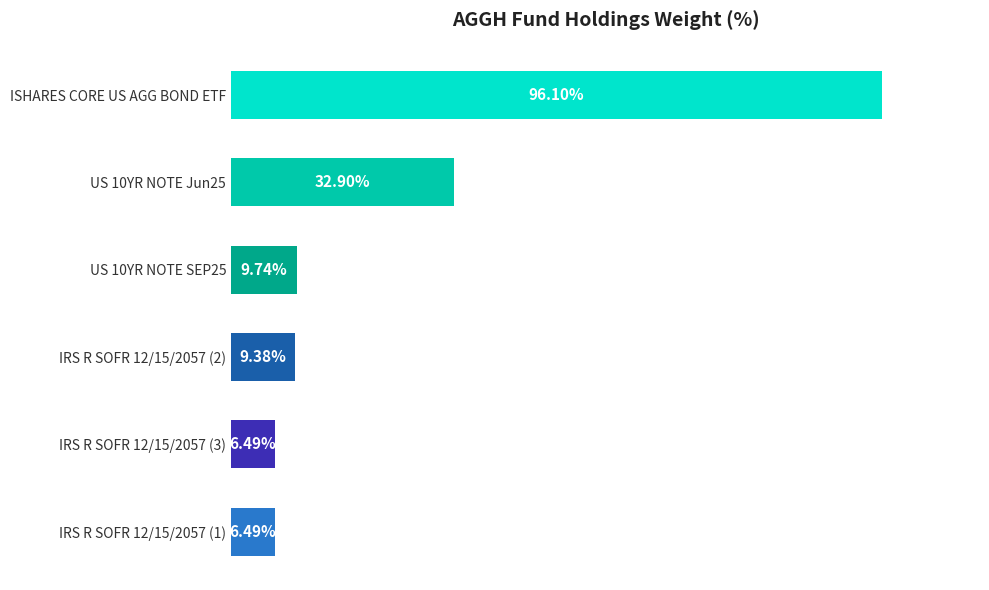

What is the label of the 1st bar from the top?

ISHARES CORE US AGG BOND ETF